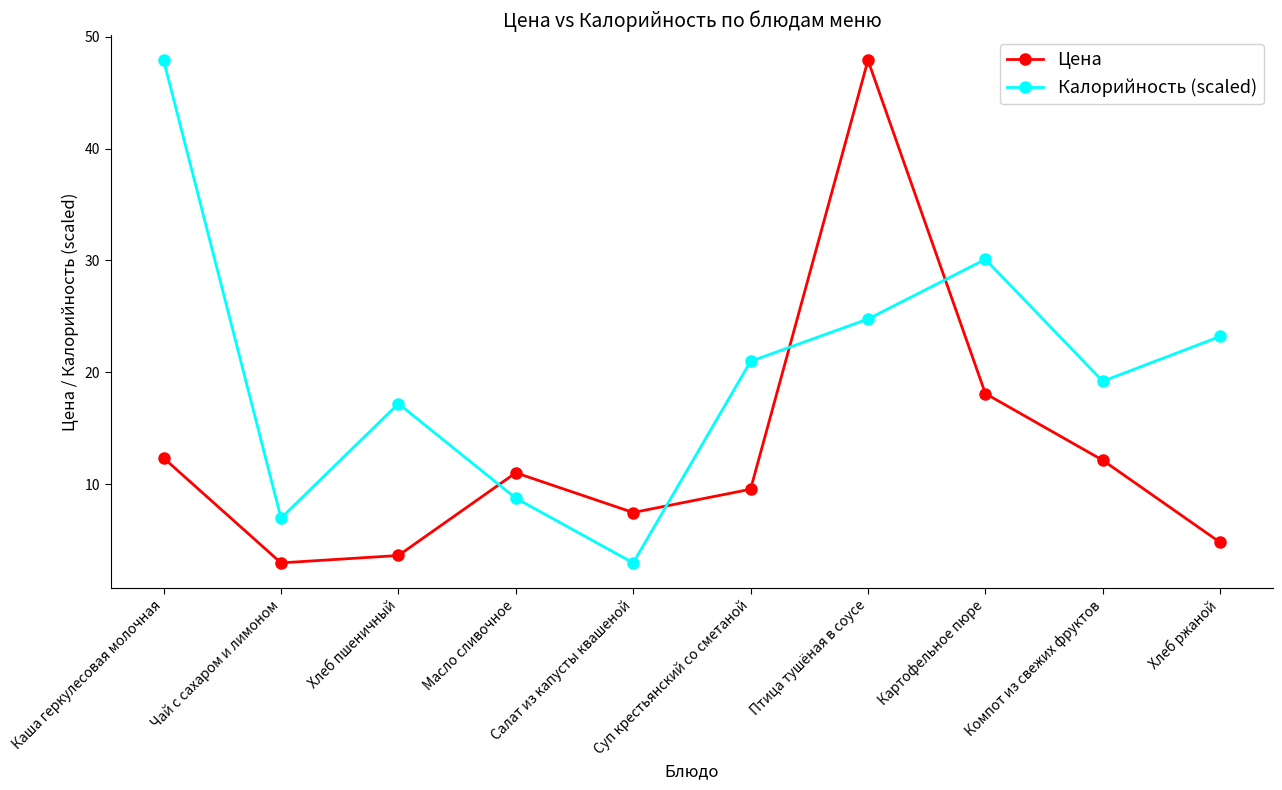

At Суп крестьянский со сметаной, list the series in order from largest to smallest.

Калорийность (scaled), Цена